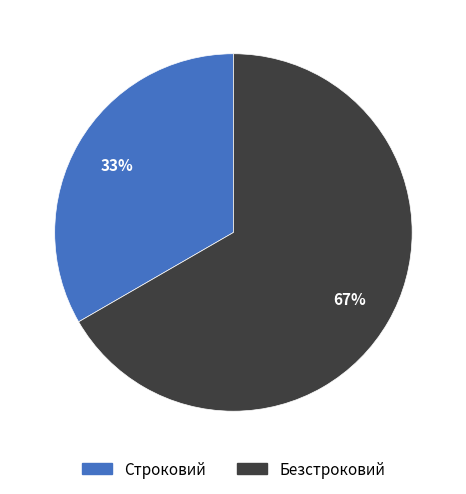

What is the largest slice in the pie chart?

Безстроковий